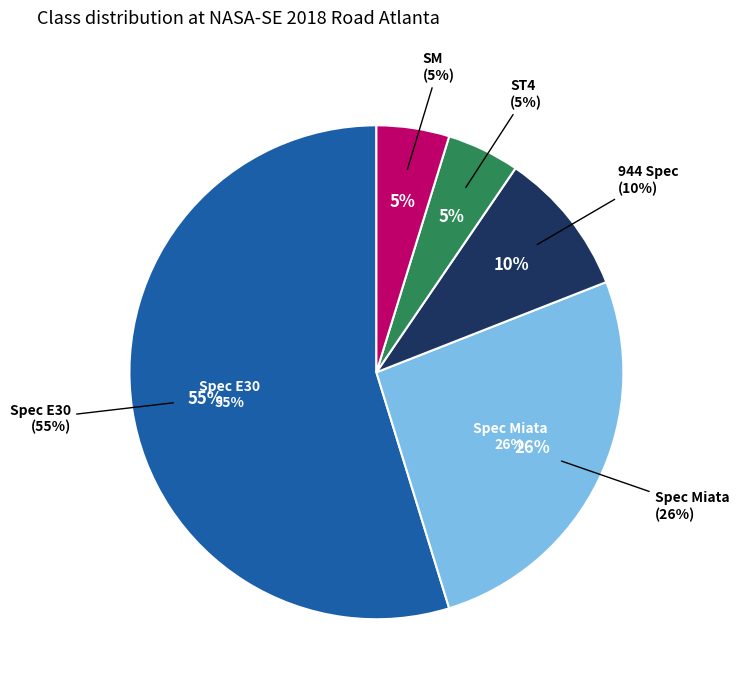

What is the largest slice in the pie chart?

Spec E30